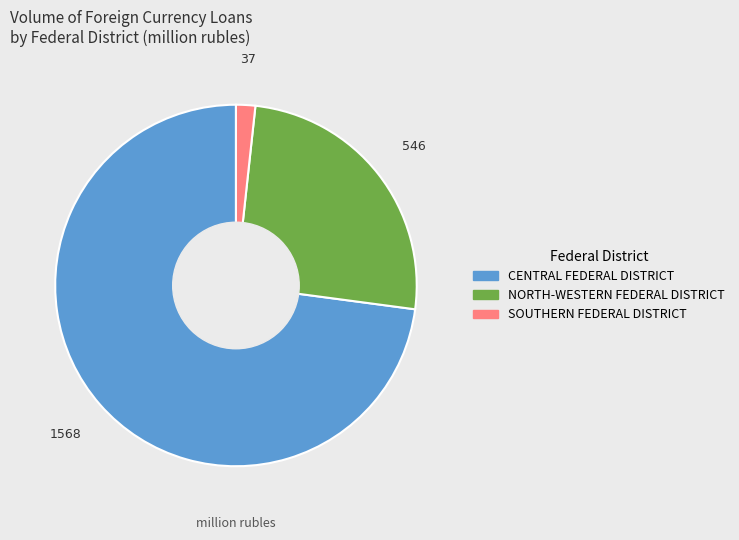

The NORTH-WESTERN FEDERAL DISTRICT slice represents 18% of the pie. True or false?

False